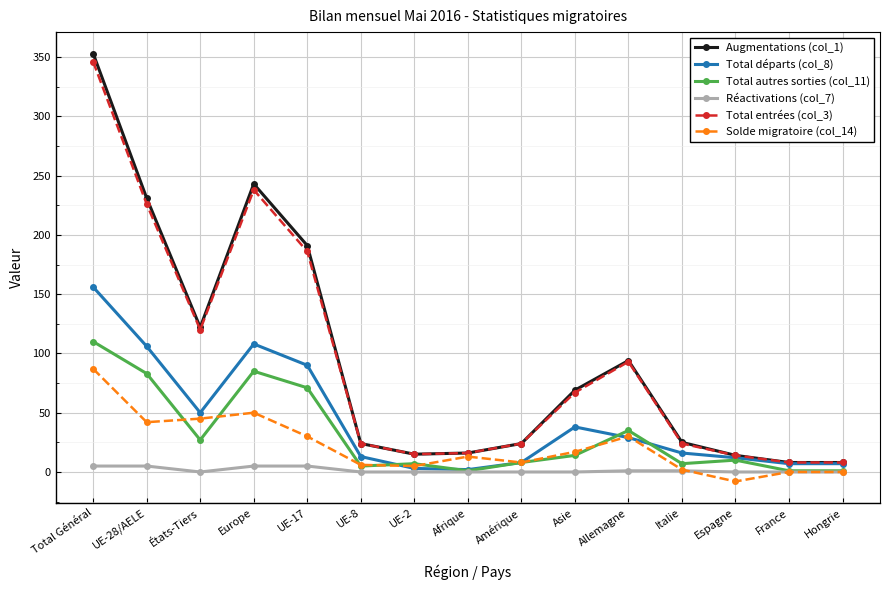

What are all the series names shown in the legend?

Augmentations (col_1), Total départs (col_8), Total autres sorties (col_11), Réactivations (col_7), Total entrées (col_3), Solde migratoire (col_14)